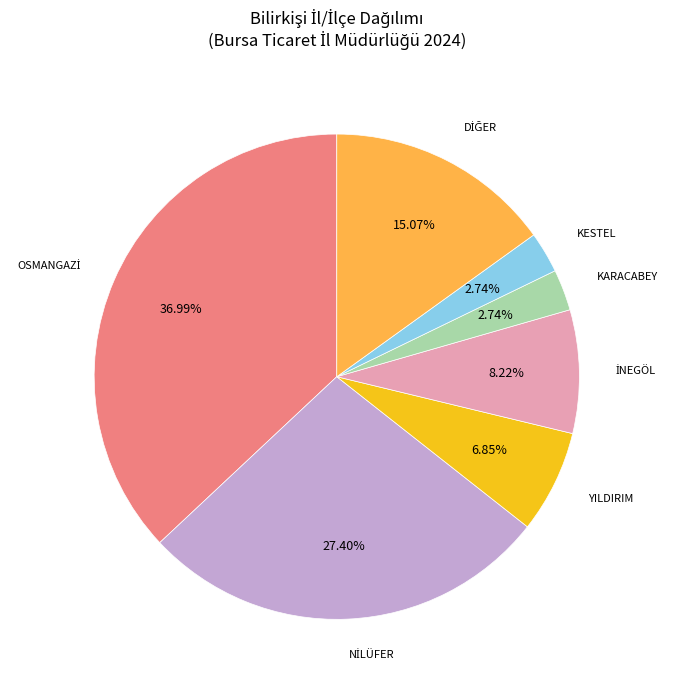

Does any single category account for the majority?

No